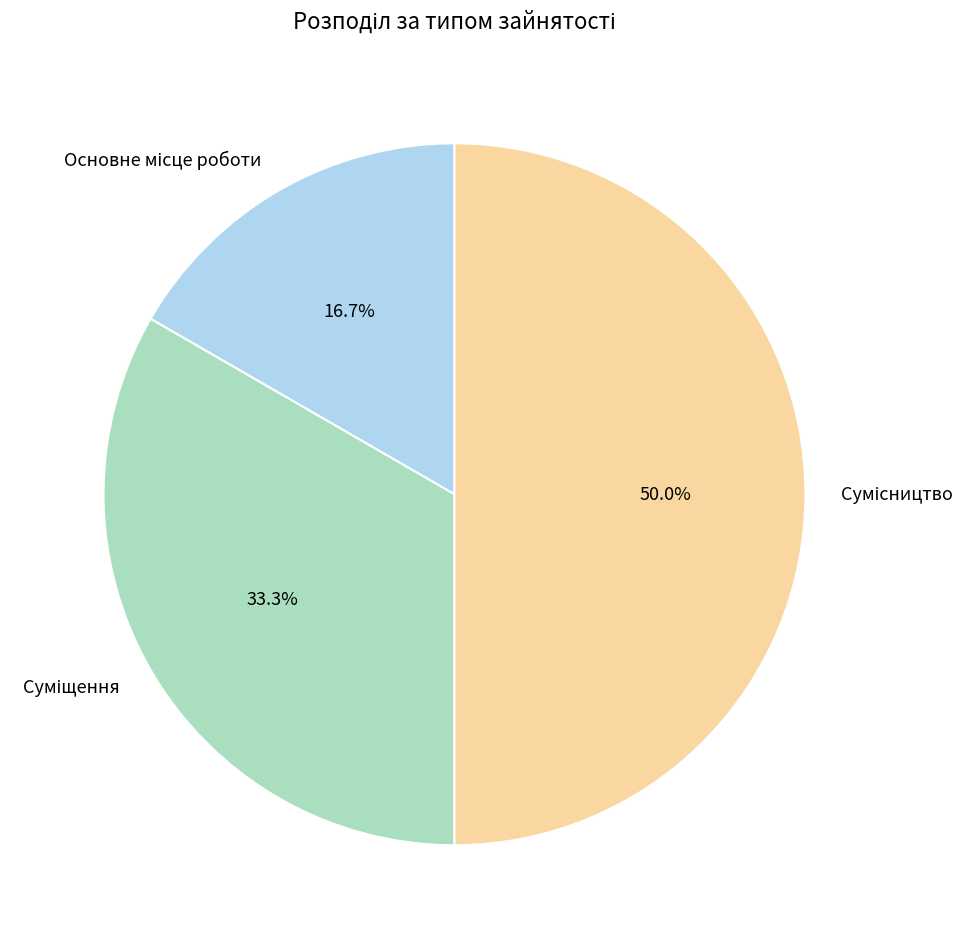

Is it true that Основне місце роботи is 7% of the pie?

False